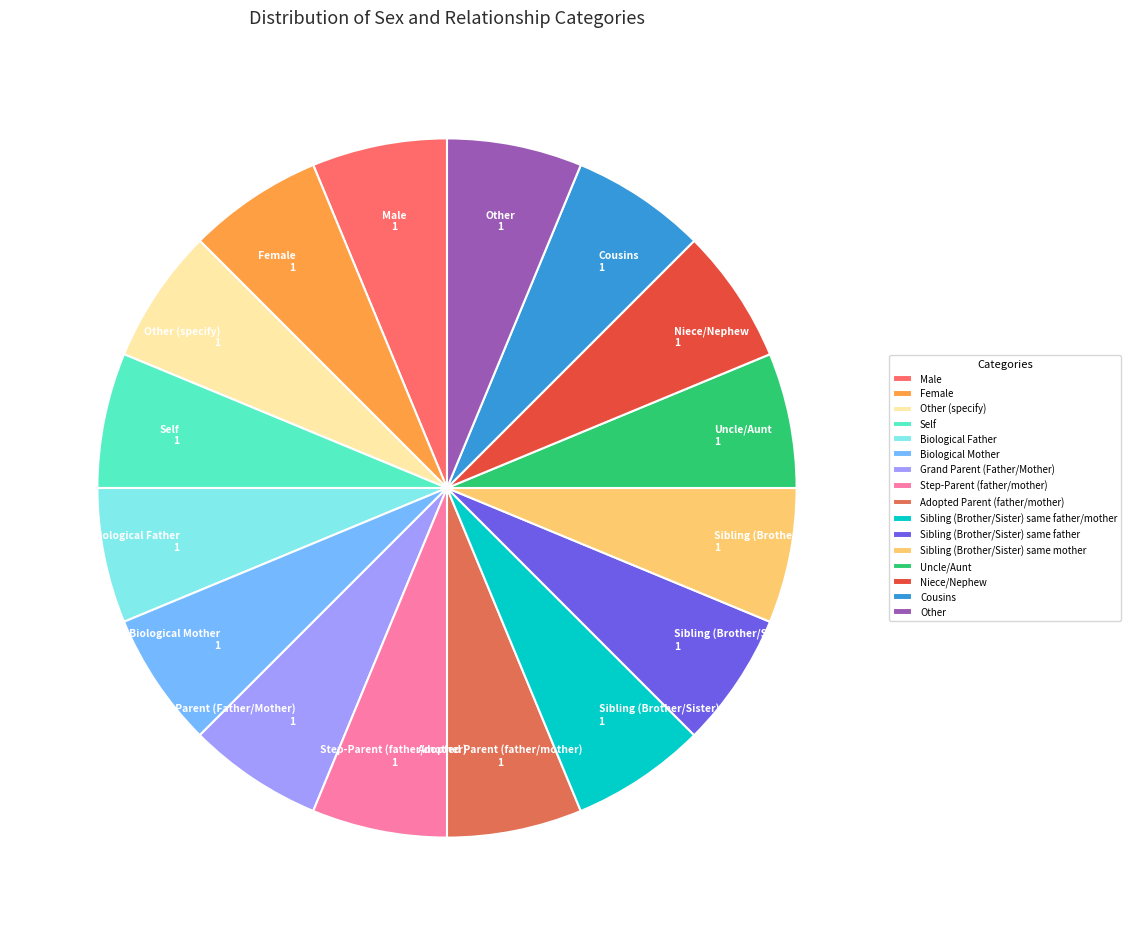

Approximately how many times larger is the value at Sibling (Brother/Sister) same father/mother compared to Other?

1.0